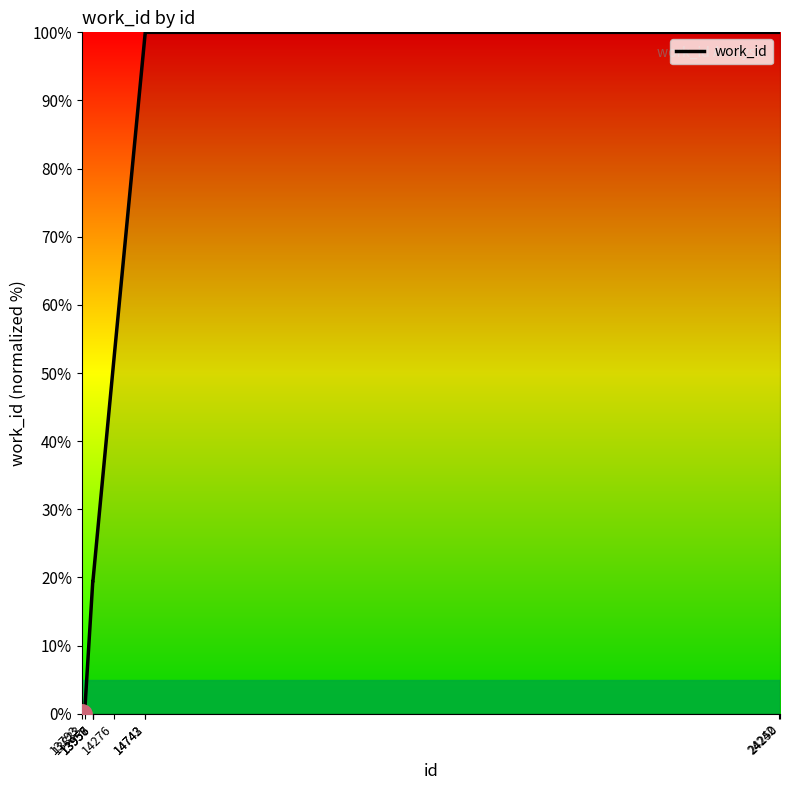

True or false: the data shows 30.5 at 13956.

False